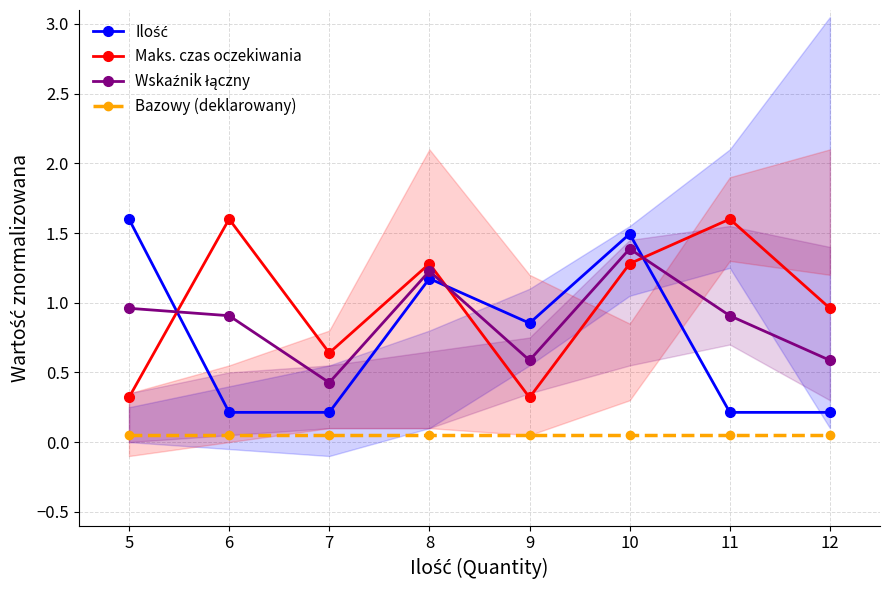

How many distinct data groups are displayed?

4